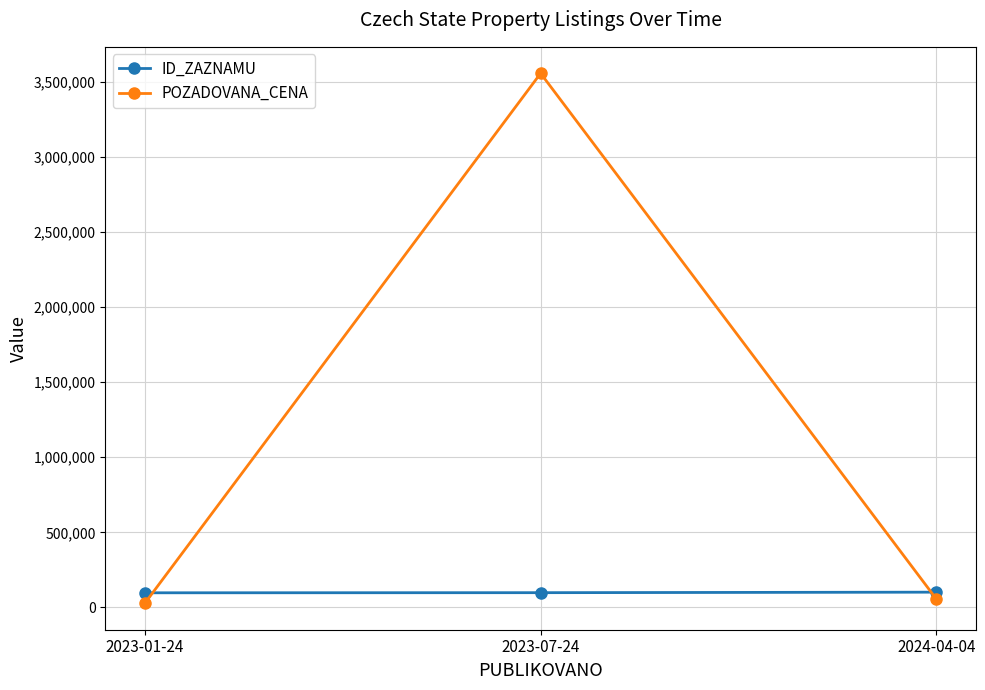

What is the label of the 2nd point from the right?

2023-07-24